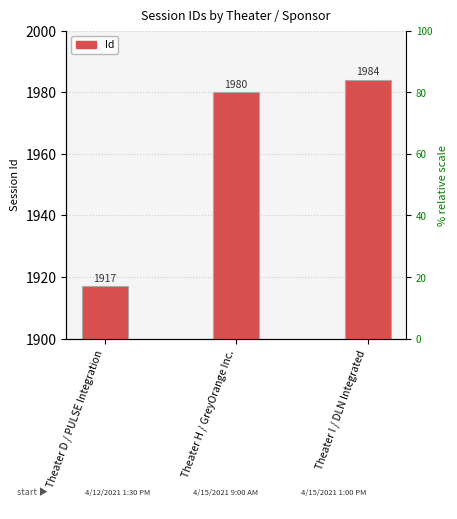

Reading left to right, what are all the values shown in this chart?

Theater D / PULSE Integration=1917	Theater H / GreyOrange Inc.=1980	Theater I / DLN Integrated=1984